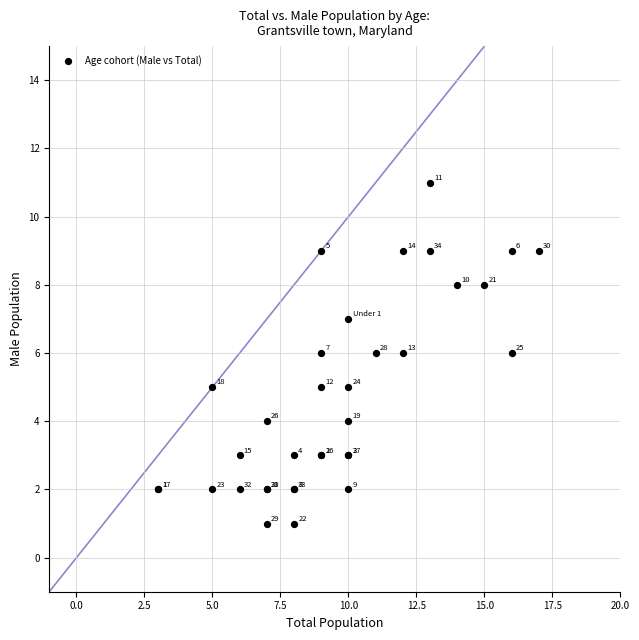

What Y value in the scatter plot is closest to 6?

6